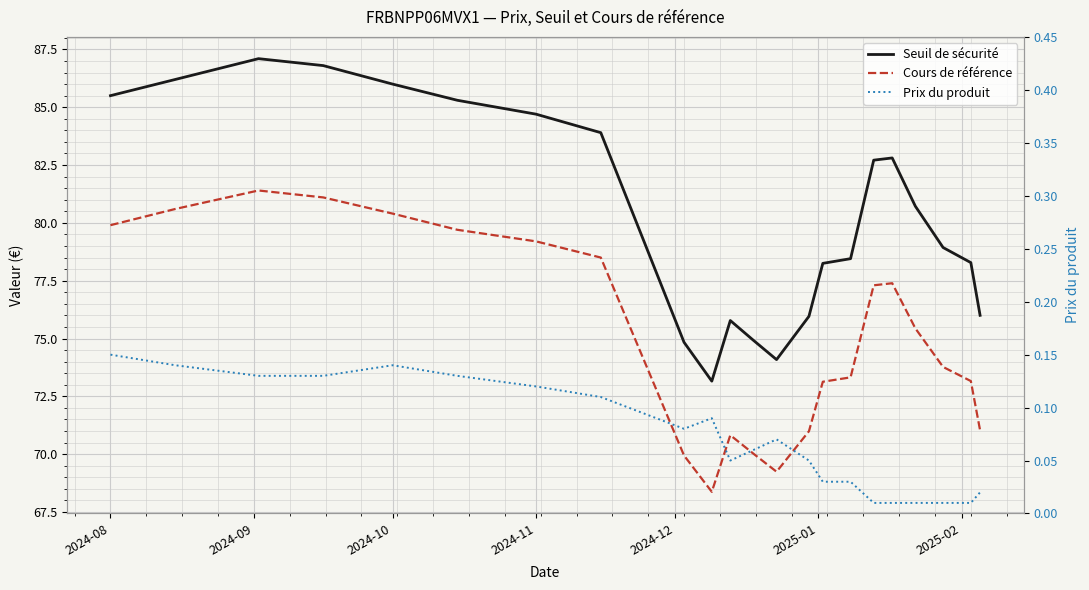

The Prix du produit series shows 0.2 at 2025-01. True or false?

False